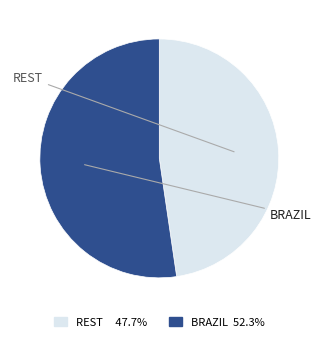

Which slice represents more than half of the pie?

Brazil